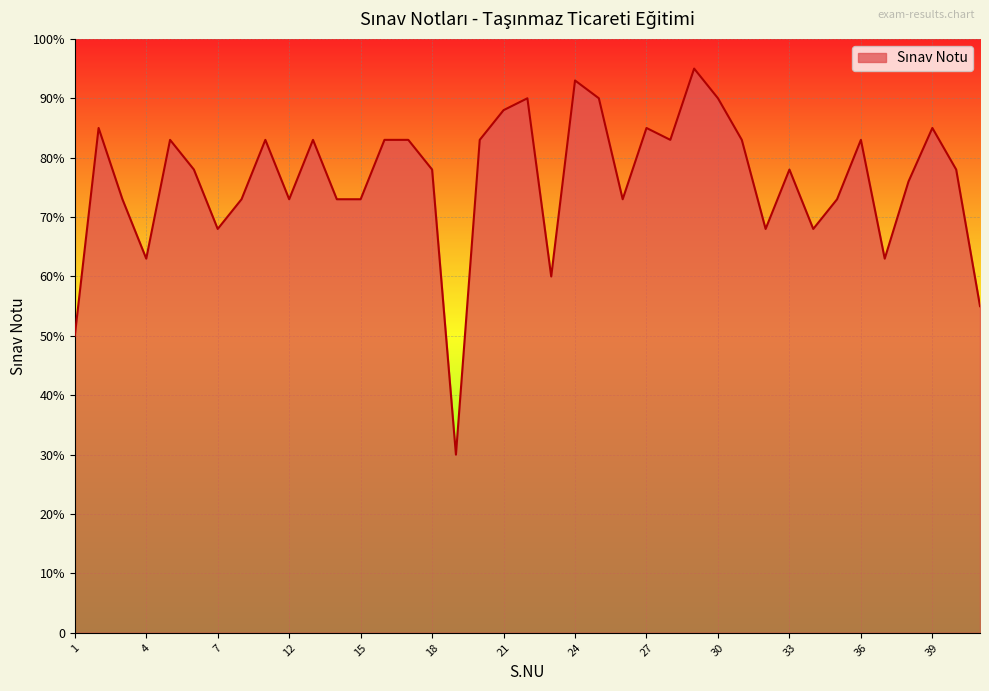

How many points are lower than both their immediate neighbors (excluding endpoints)?

10